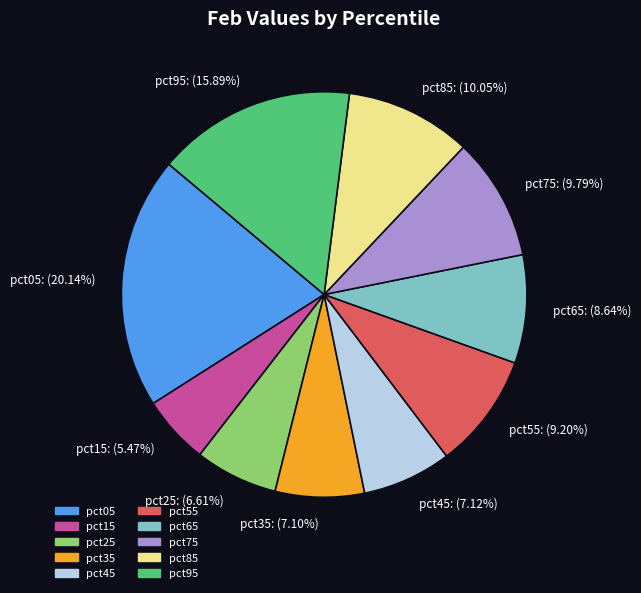

Is it true that pct35 is 19% of the pie?

False